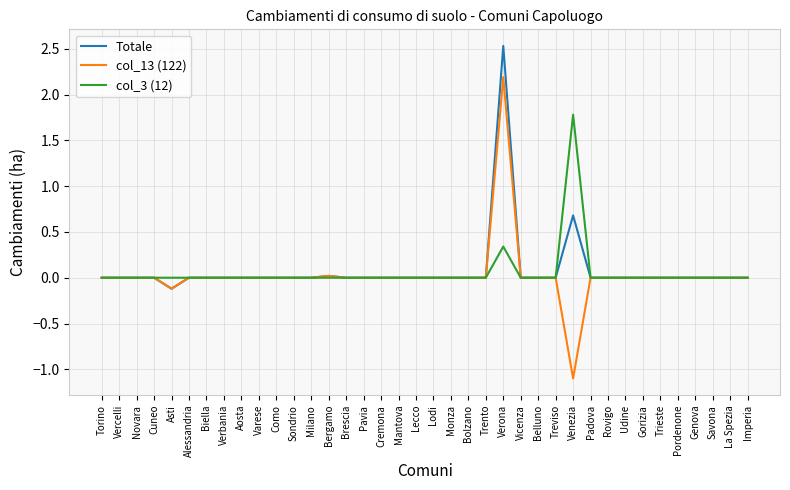

At which category does the chart reach its peak across all series?

Verona